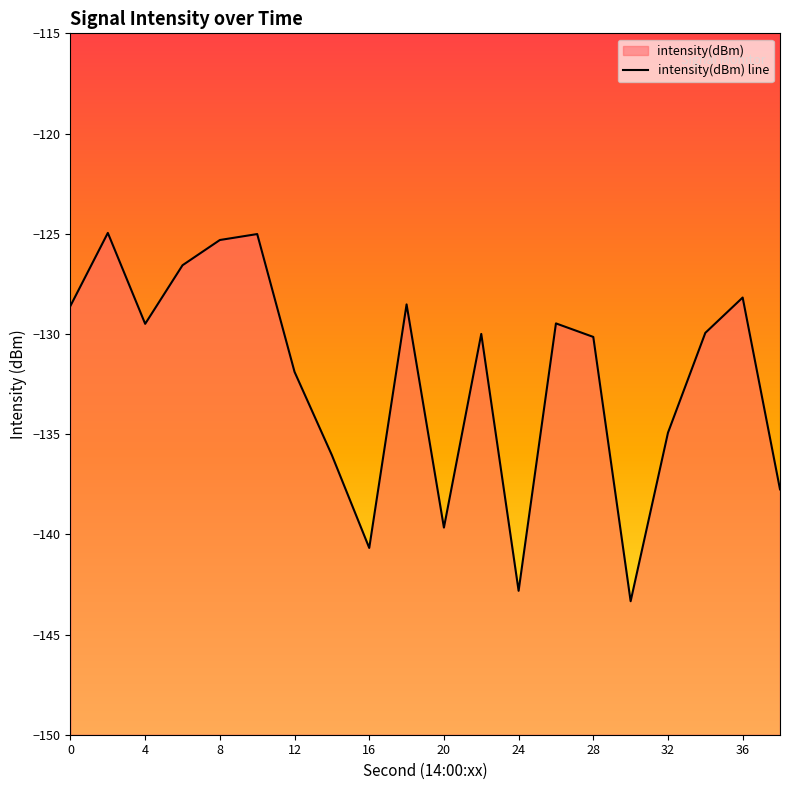

The value at 32 is -134.9. True or false?

True